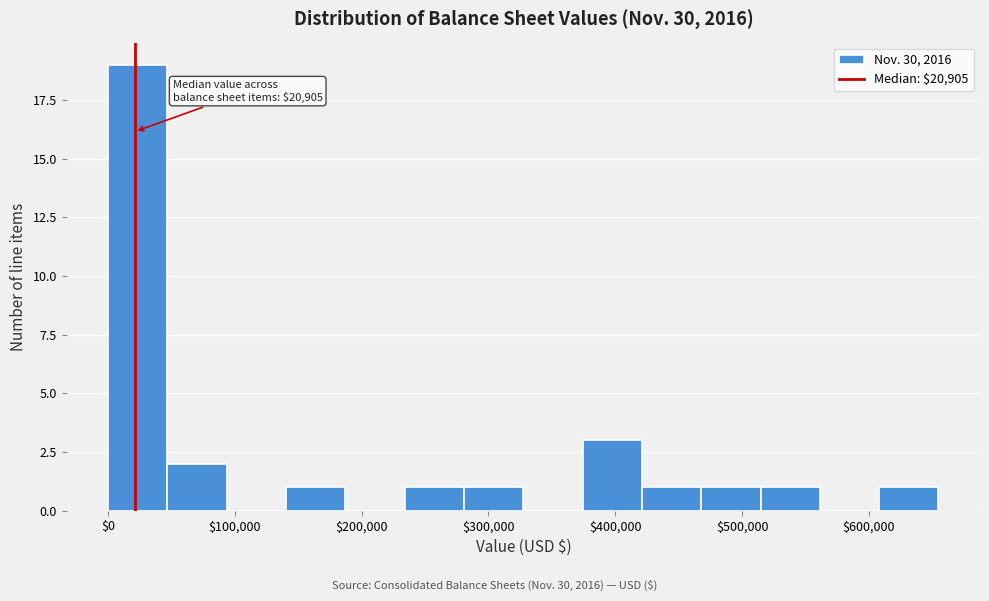

Over which range of the x-axis is the bar tallest?

0 to 50000